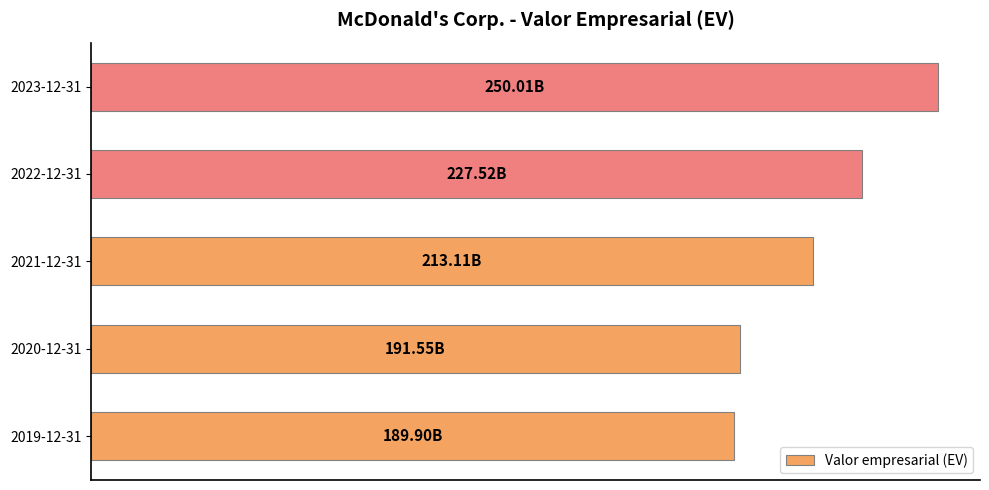

Are the bars horizontal?

Yes